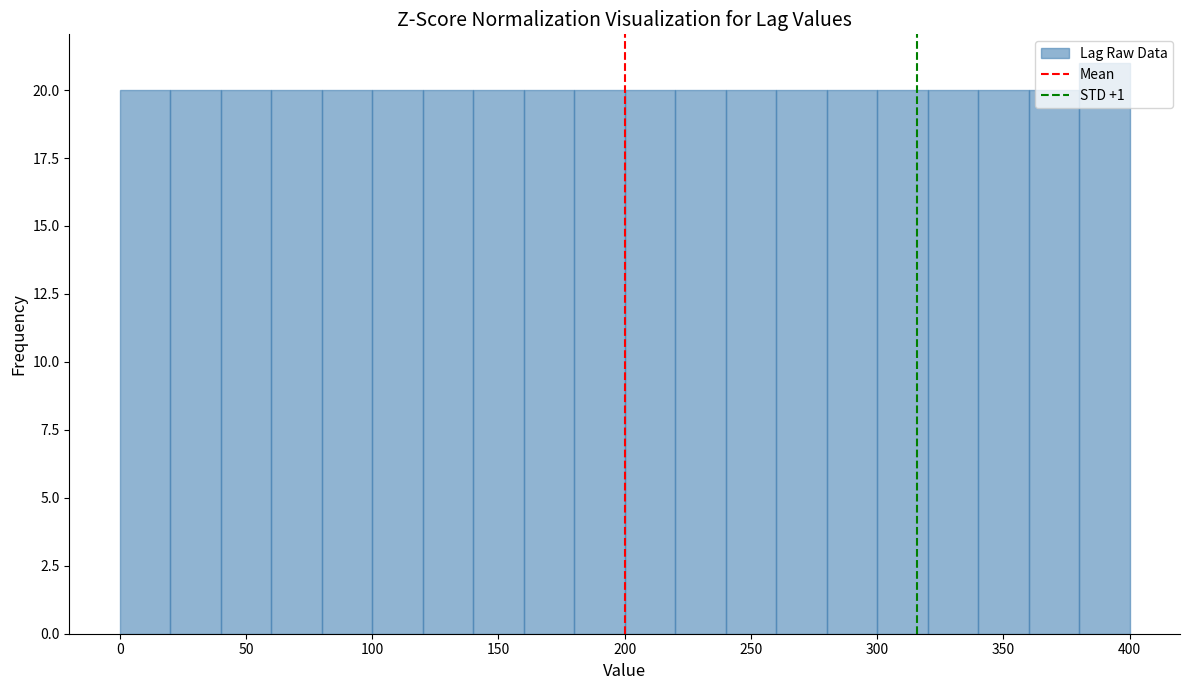

Reading left to right, transcribe this chart: for each bar, give the range it covers on the x-axis and its height. The values are not printed on the chart, so give them approximately, as read against the axis.

0 to 20: 20
20 to 40: 20
40 to 60: 20
60 to 80: 20
80 to 100: 20
100 to 120: 20
120 to 140: 20
140 to 160: 20
160 to 180: 20
180 to 200: 20
200 to 220: 20
220 to 240: 20
240 to 260: 20
260 to 280: 20
280 to 300: 20
300 to 320: 20
320 to 340: 20
340 to 360: 20
360 to 380: 20
380 to 400: 21